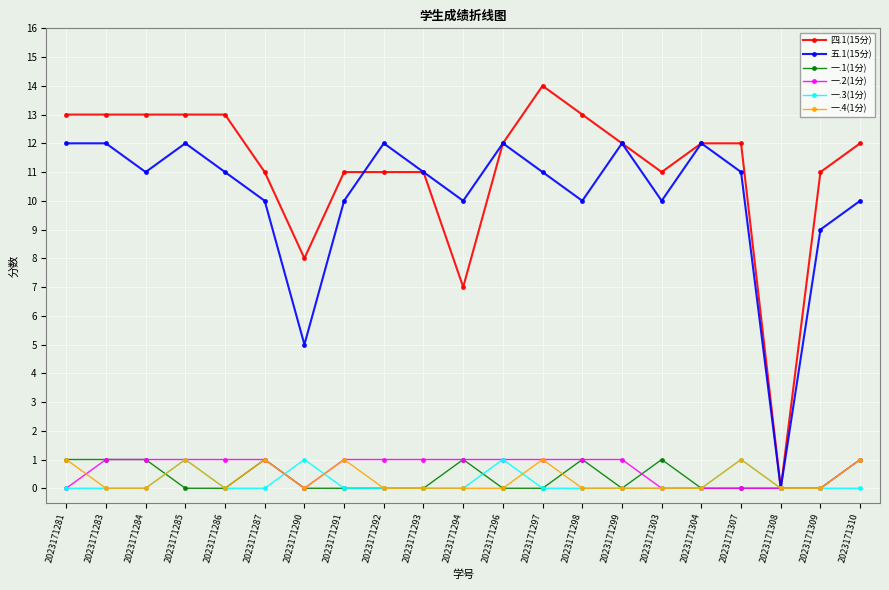

What is the spread (max minus min) of values at 2023171304?

12